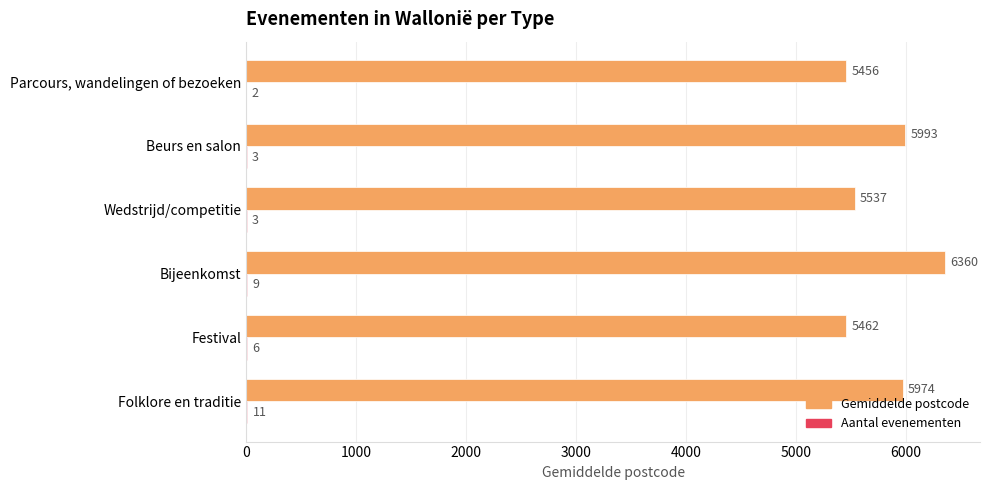

The value of Gemiddelde postcode at Wedstrijd/competitie is 5537. True or false?

True